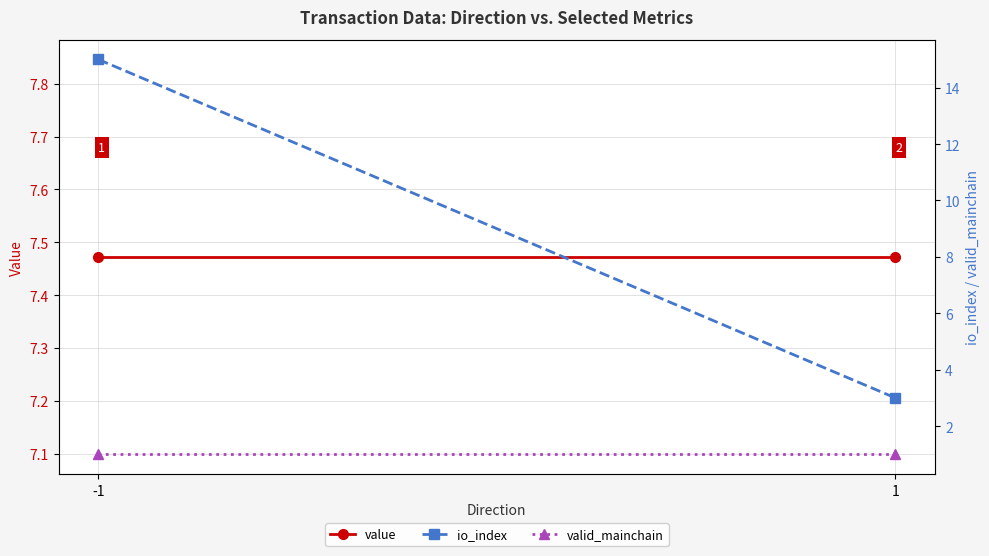

Reading left to right, transcribe all the data shown in this chart.

value: 7.5	7.5
io_index: 15.0	3.0
valid_mainchain: 1.0	1.0